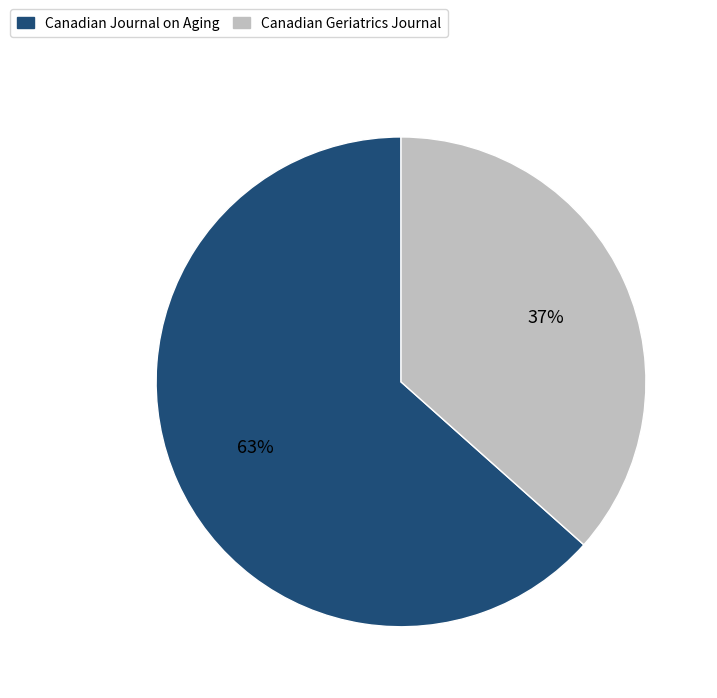

The Canadian Journal on Aging slice represents 63% of the pie. True or false?

True